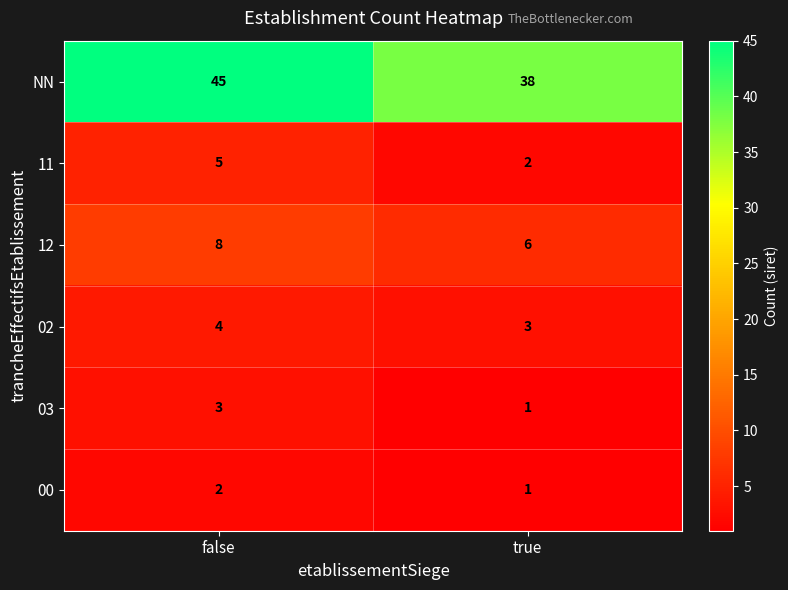

Count the number of data series in this chart.

6